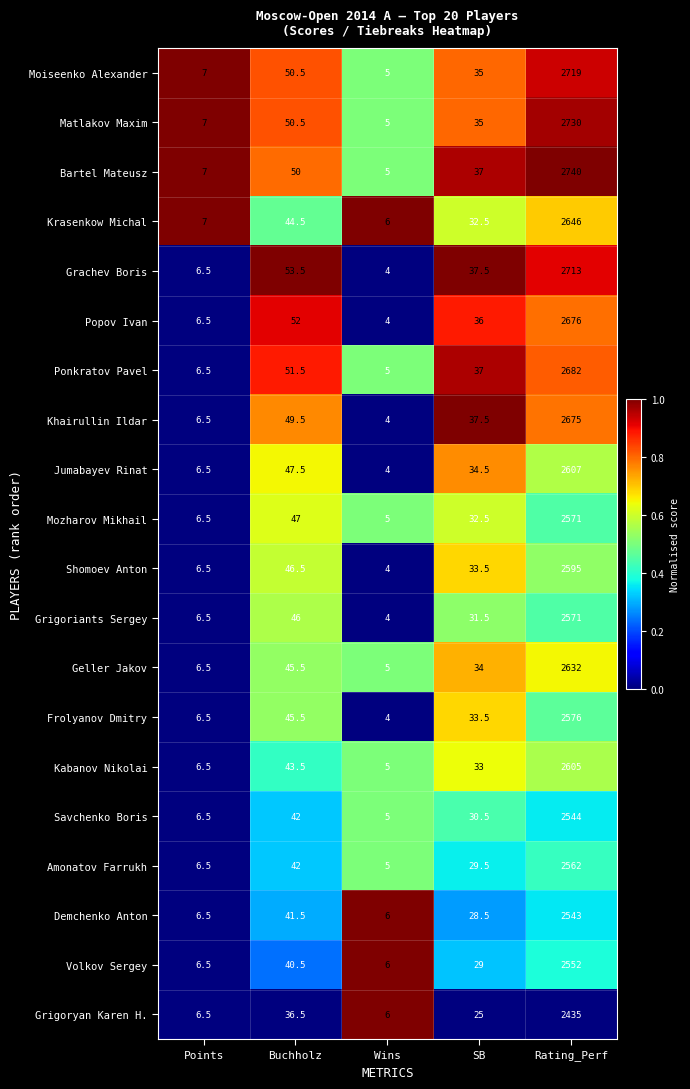

Between SB and Rating_Perf, which series saw the biggest shift?

Bartel Mateusz